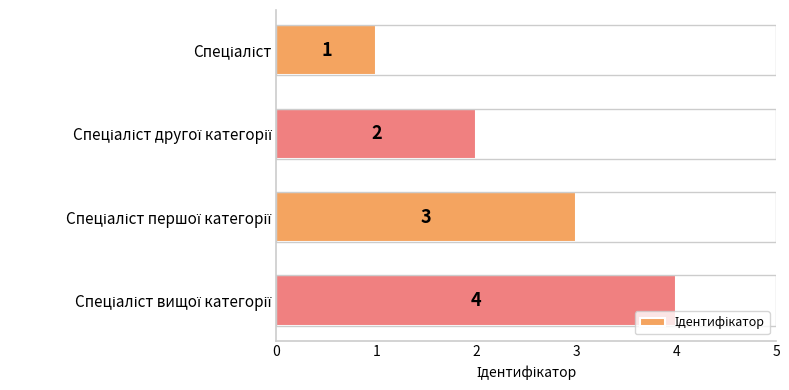

What is the difference between the maximum and minimum values?

3